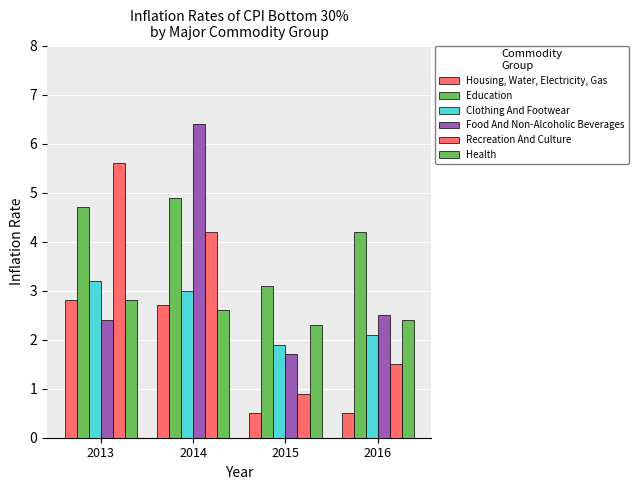

Between 2013 and 2015, which series saw the biggest shift?

Recreation And Culture